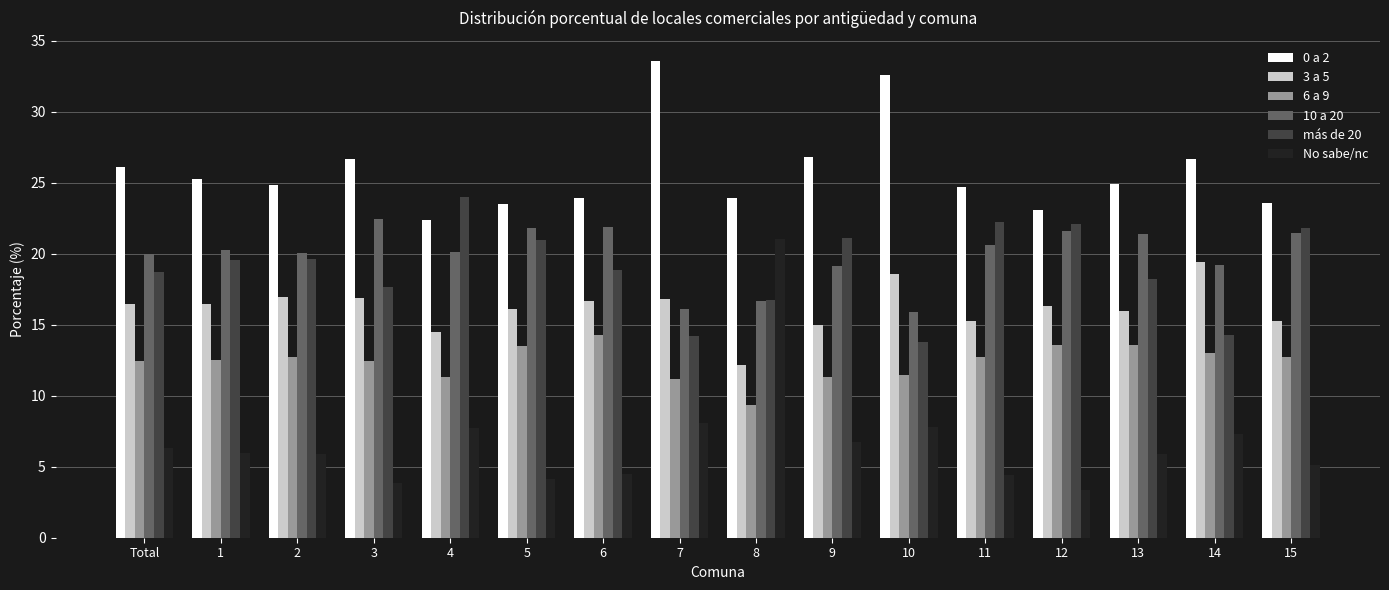

Rank the series at 5 from highest to lowest value.

0 a 2, 10 a 20, más de 20, 3 a 5, 6 a 9, No sabe/nc